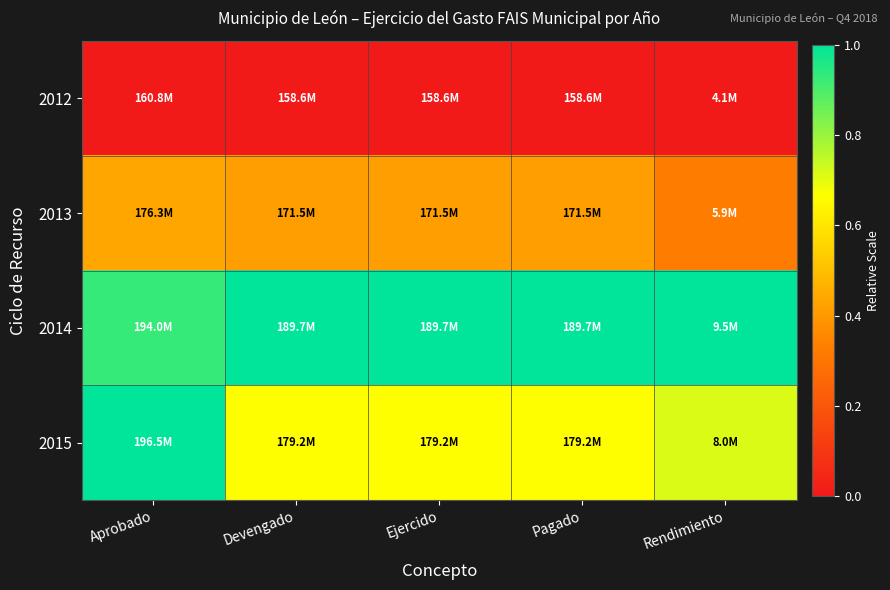

Reading left to right, transcribe all the data shown in this chart.

2012: Aprobado=0.0	Devengado=0.0	Ejercido=0.0	Pagado=0.0	Rendimiento=0.0
2013: Aprobado=0.4	Devengado=0.4	Ejercido=0.4	Pagado=0.4	Rendimiento=0.3
2014: Aprobado=0.9	Devengado=1.0	Ejercido=1.0	Pagado=1.0	Rendimiento=1.0
2015: Aprobado=1.0	Devengado=0.7	Ejercido=0.7	Pagado=0.7	Rendimiento=0.7